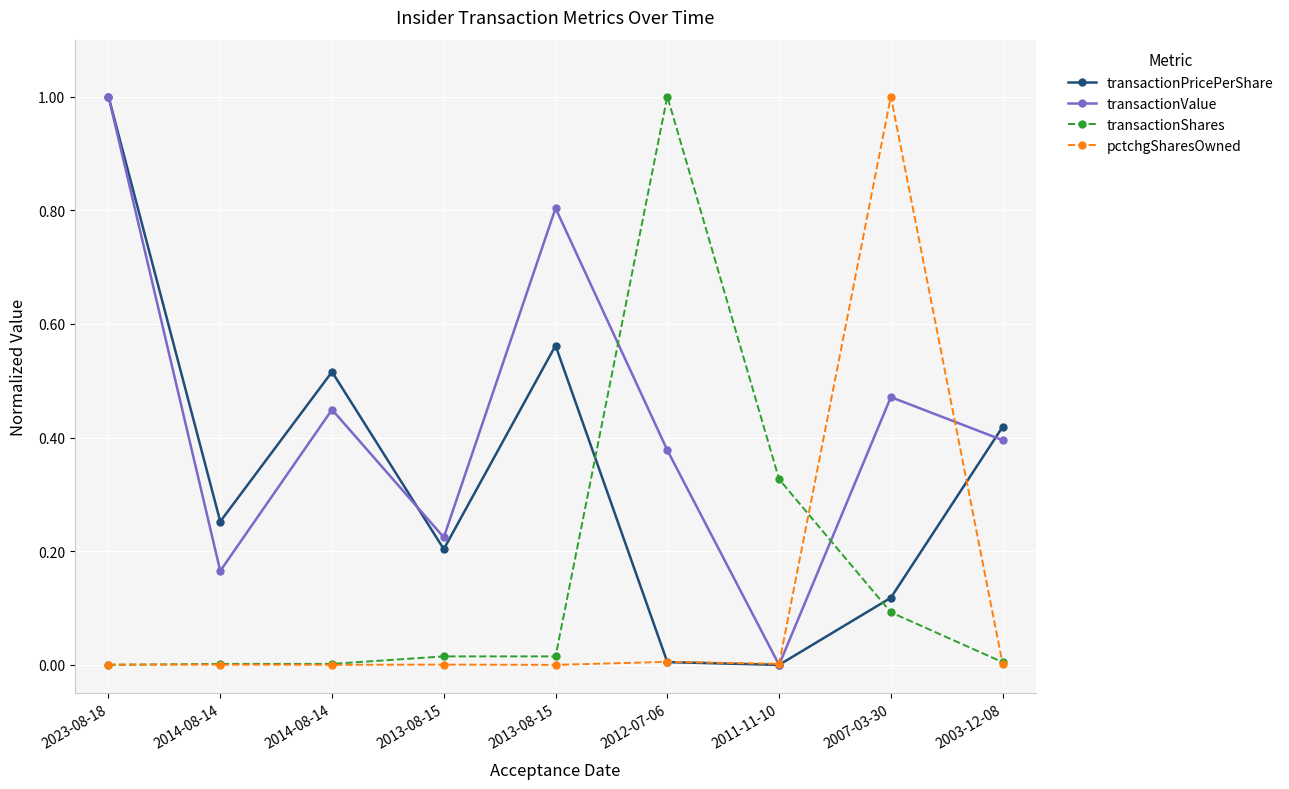

Which series has the largest range (max minus min)?

transactionPricePerShare